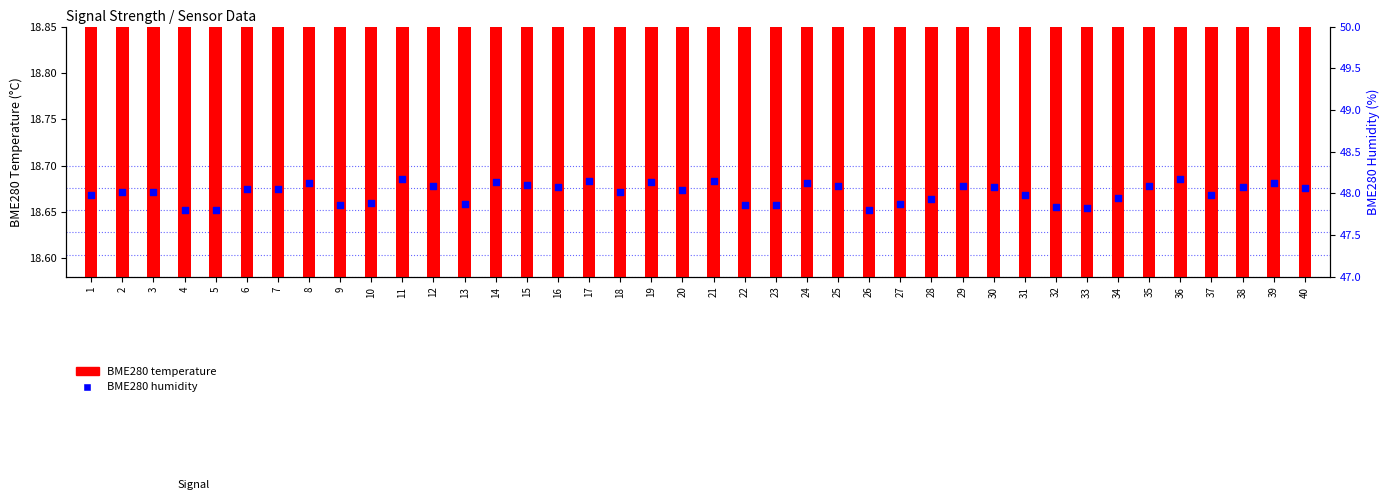

Which series contains the highest Y value?

BME280 humidity